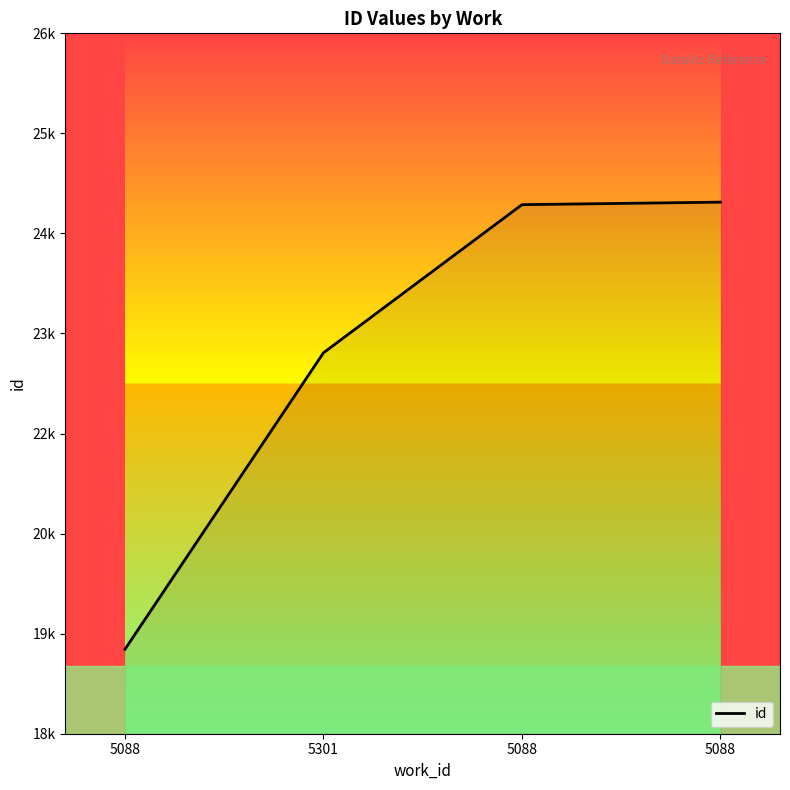

Rank the categories by value from highest to lowest.

5088, 5088, 5301, 5088